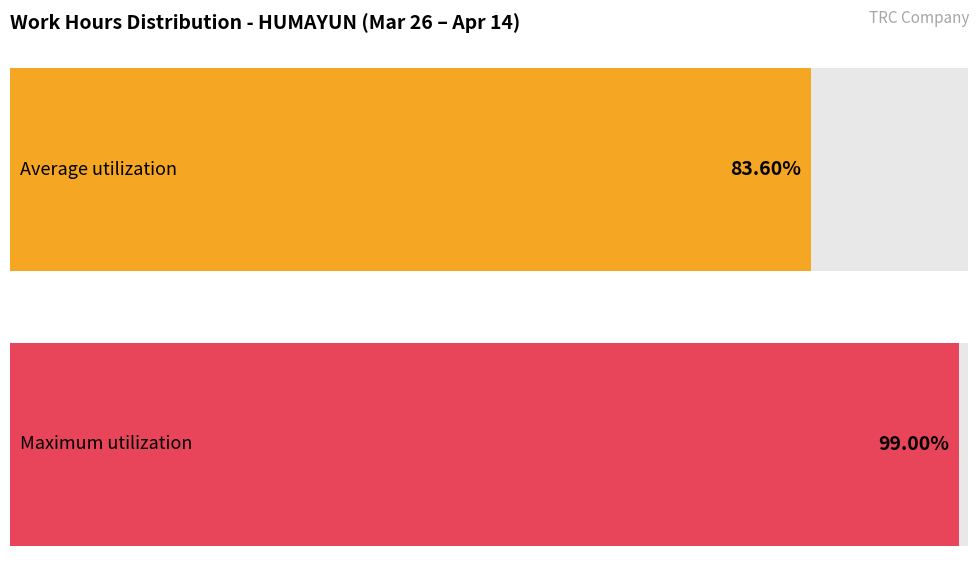

Does the chart contain stacked bars?

No